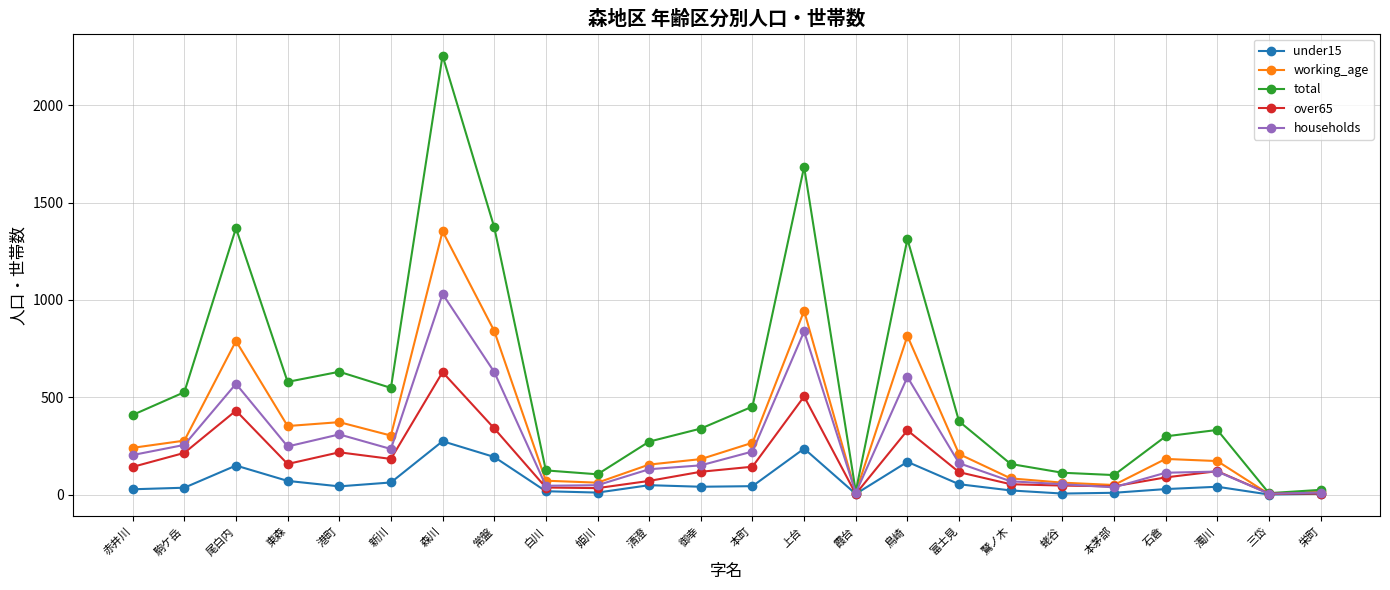

What is the label of the 14th point from the right?

清澄